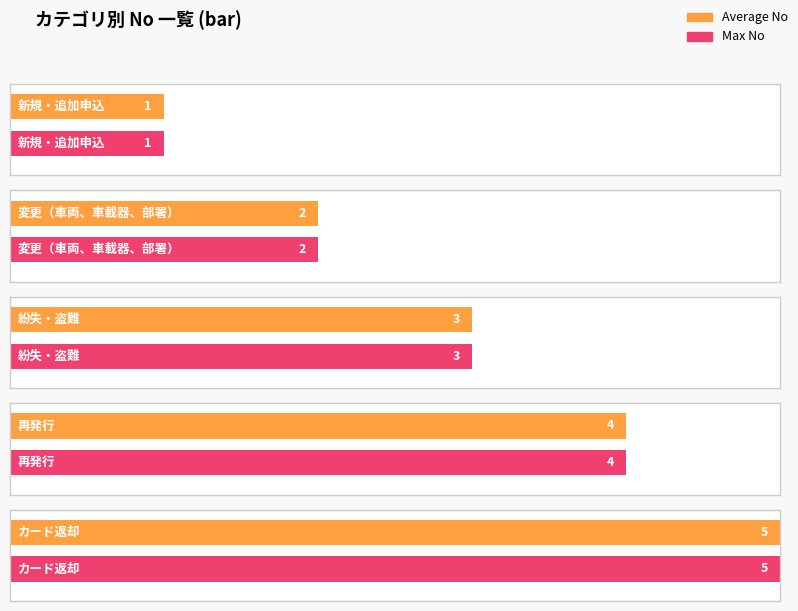

What is the change in value from 1 to 2?

+1